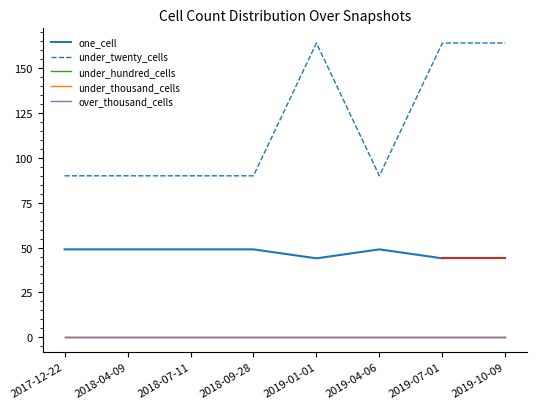

How many lines are shown in the chart?

5